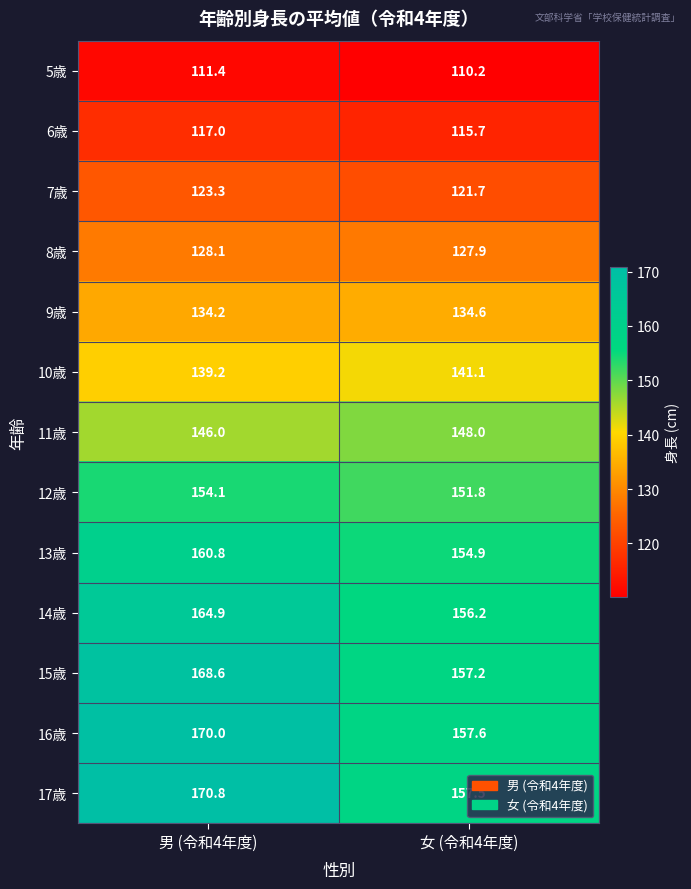

At which label does 7歳 first exceed 123?

男 (令和4年度)